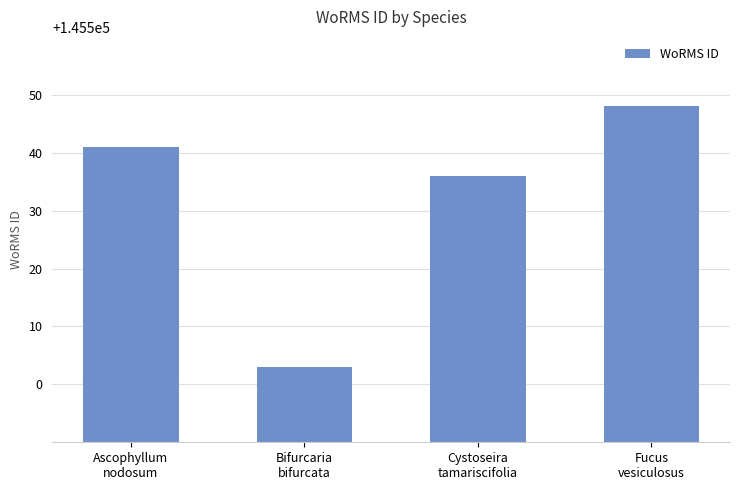

How many values are below 145541?

2